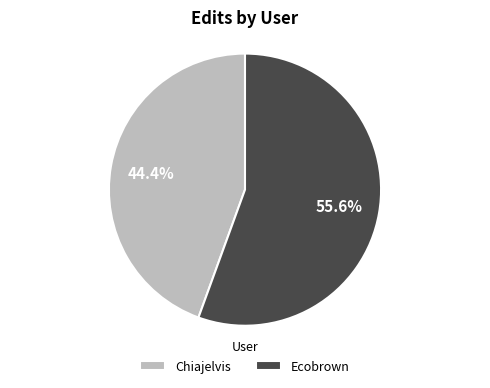

How much of the chart is everything except Ecobrown?

44.4%